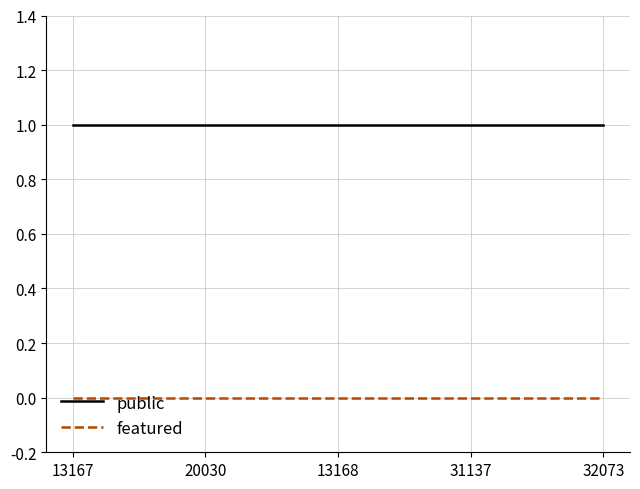

Rank the series by their average value, from highest to lowest.

public, featured